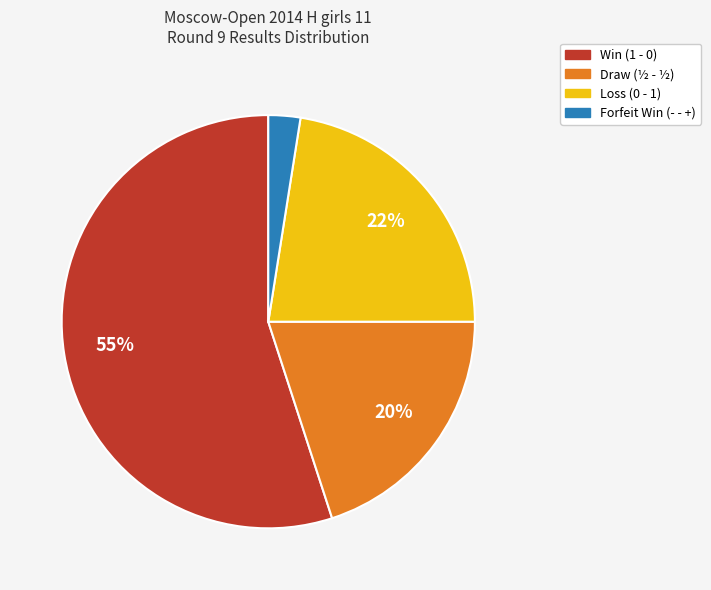

To the nearest percent, what is the average slice percentage?

25%